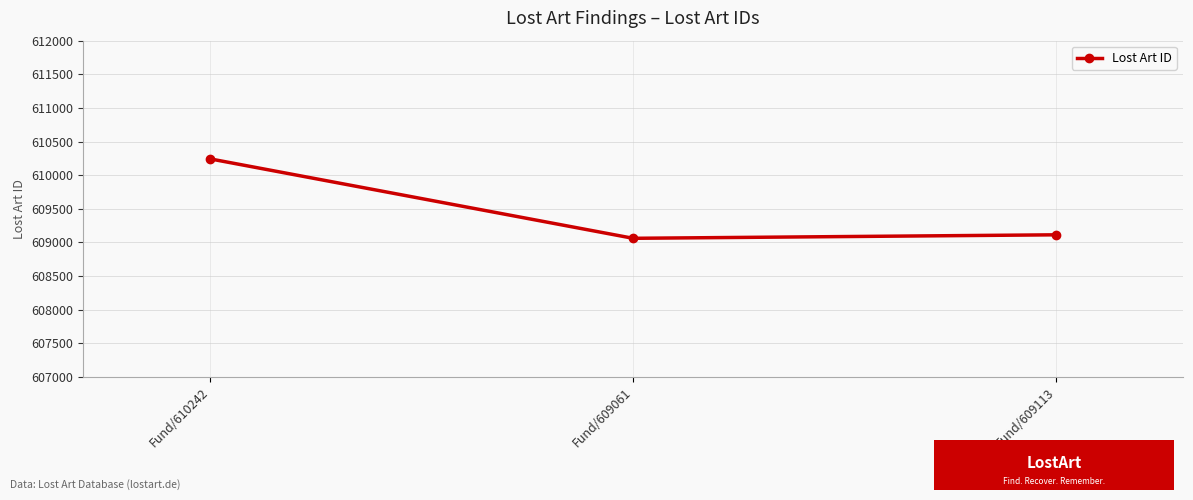

List the labels in order of value, smallest first.

Fund/609061, Fund/609113, Fund/610242